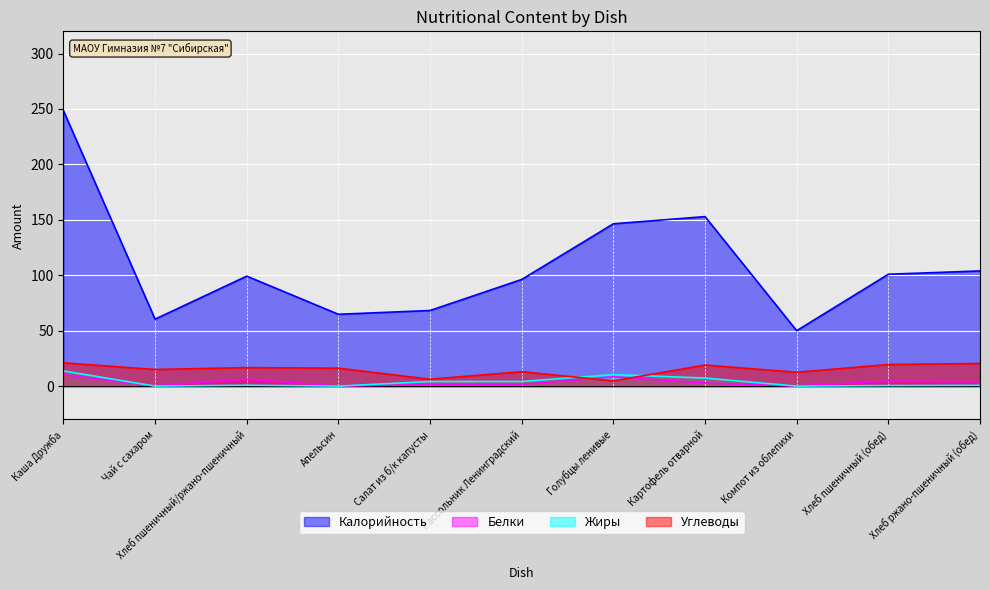

Count the number of categories in the chart.

11